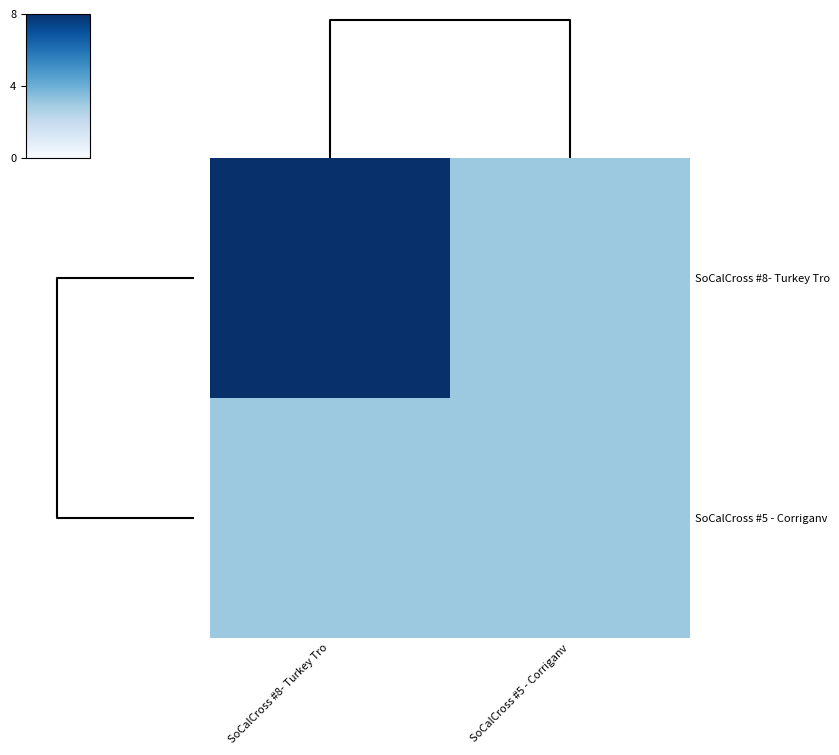

Reading left to right, what are all the values shown in this chart?

SoCalCross #8- Turkey Tro: SoCalCross #8- Turkey Tro=8	SoCalCross #5 - Corriganv=3
SoCalCross #5 - Corriganv: SoCalCross #8- Turkey Tro=3	SoCalCross #5 - Corriganv=3